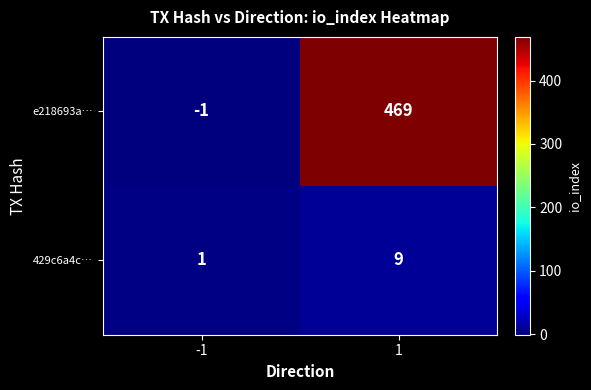

Which series has the largest total across all categories?

e218693a…